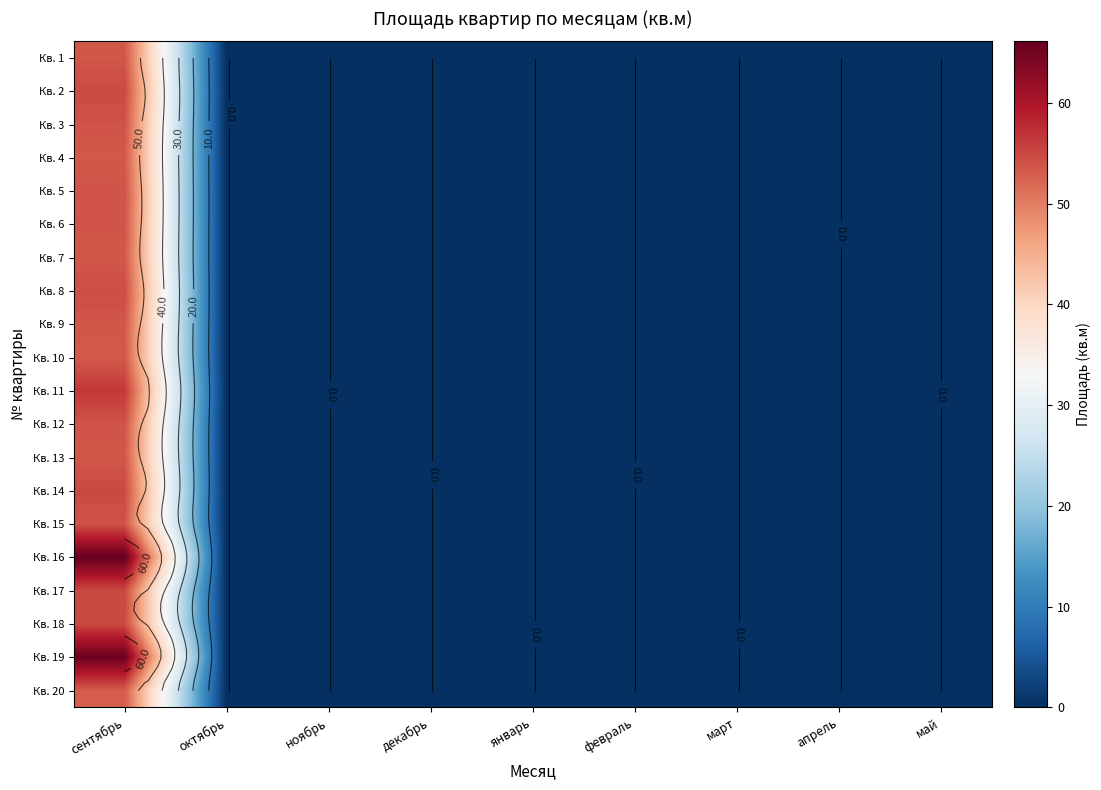

What is the maximum value shown in the chart?

66.1